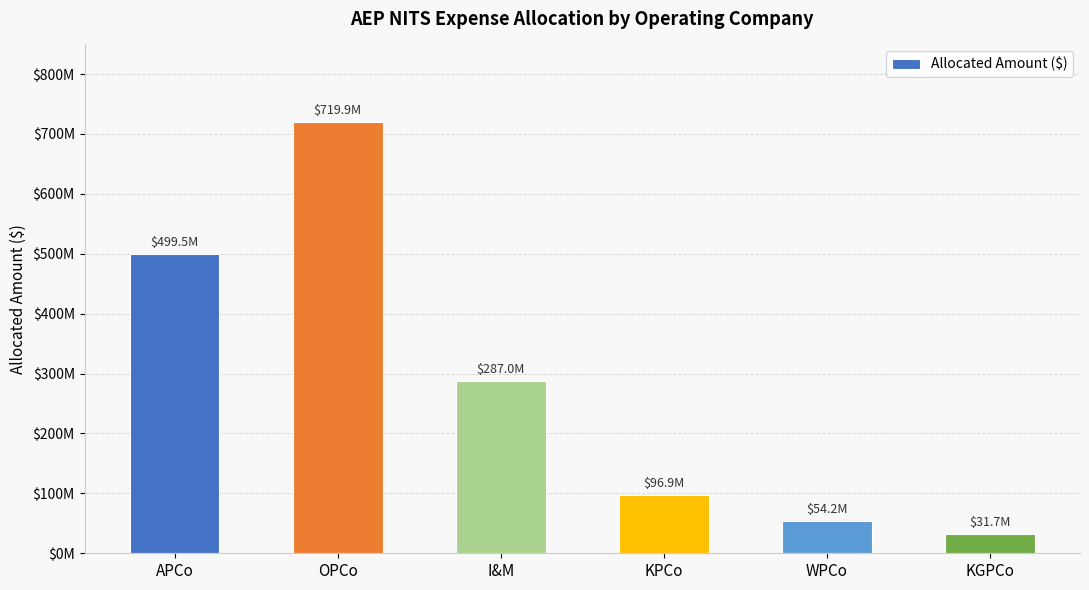

Are the bars horizontal?

No